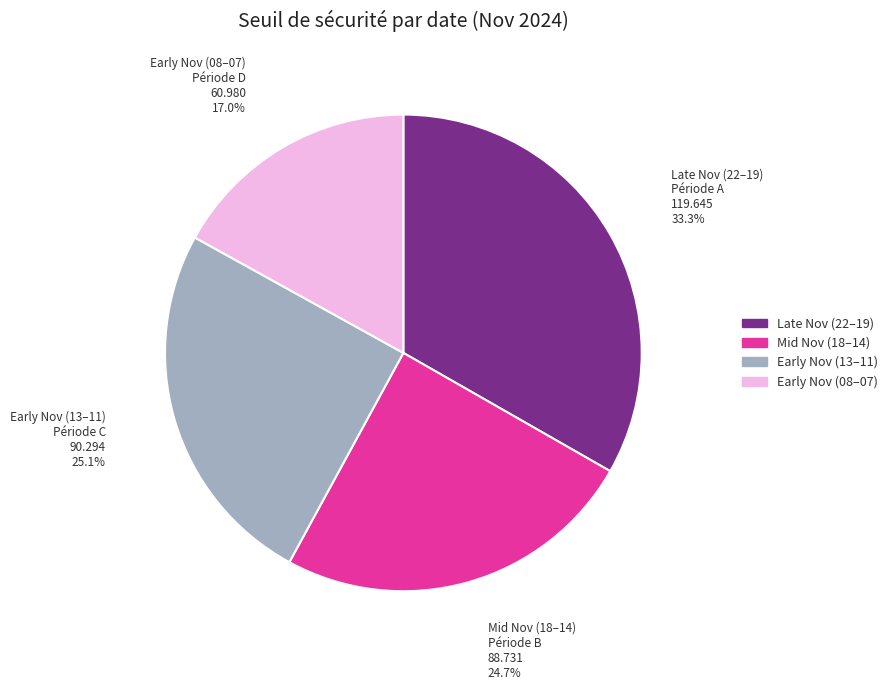

Is there any slice that represents more than half of the pie?

No